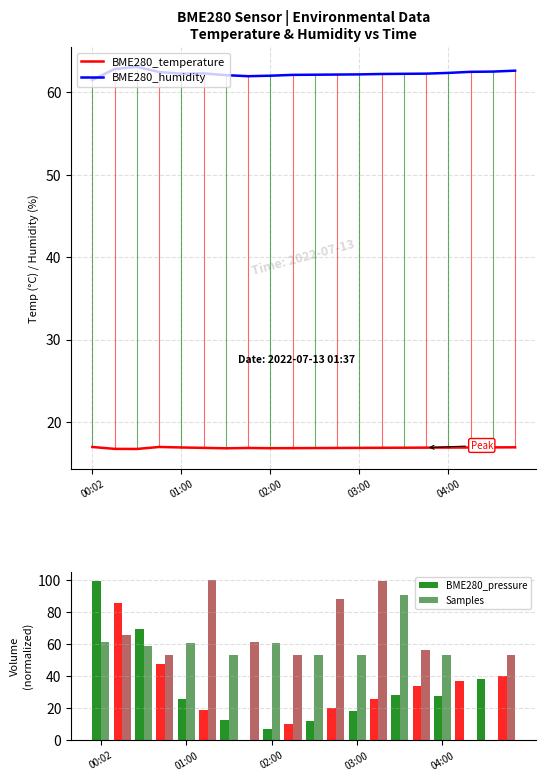

At how many categories does at least one series exceed 43?

20